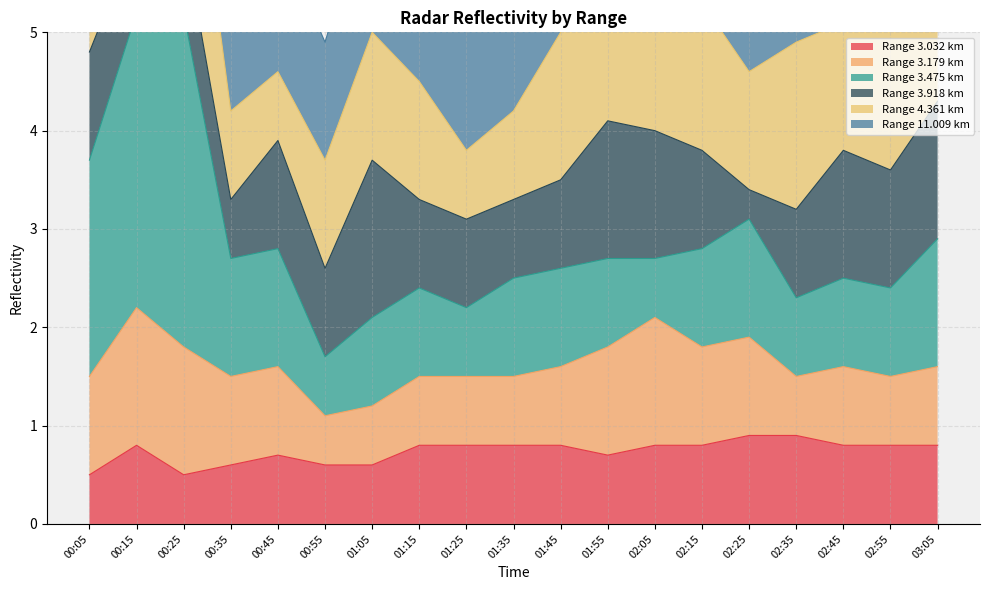

How many values in the Range 3.918 km top series are below 3?

1